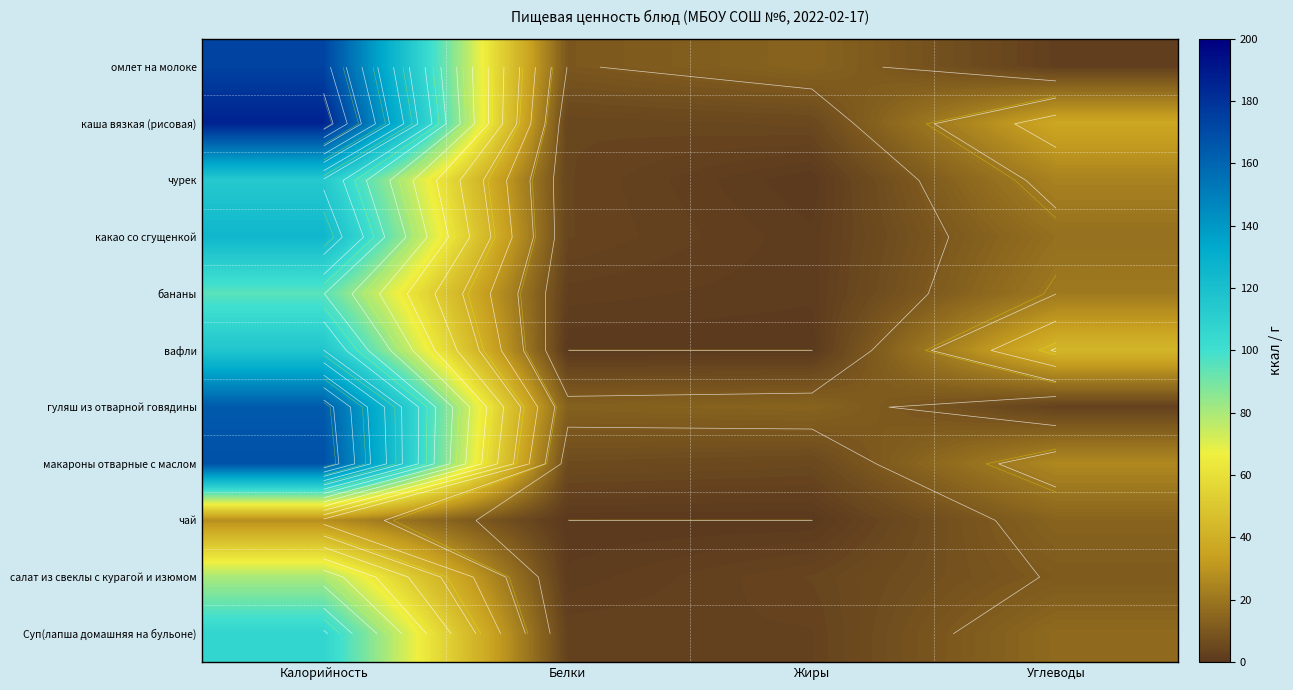

At which label is чай closest to 14?

Углеводы